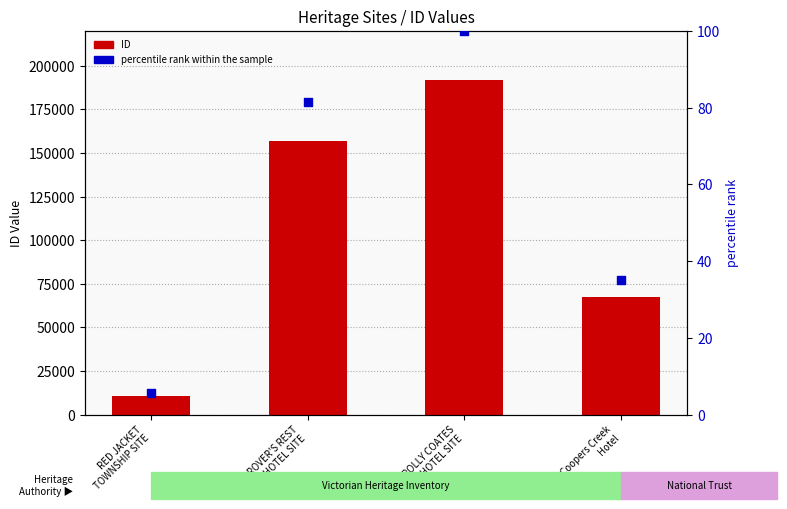

Which series has the widest spread of Y values?

ID